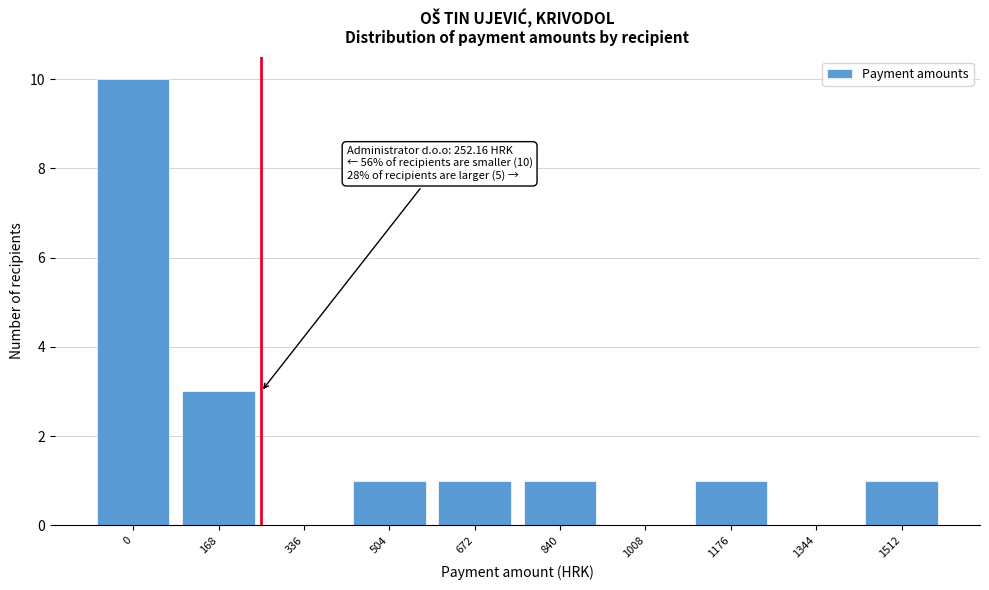

Reading left to right, transcribe all the data shown in this chart.

0=10	168=3	336=0	504=1	672=1	840=1	1008=0	1176=1	1344=0	1512=1